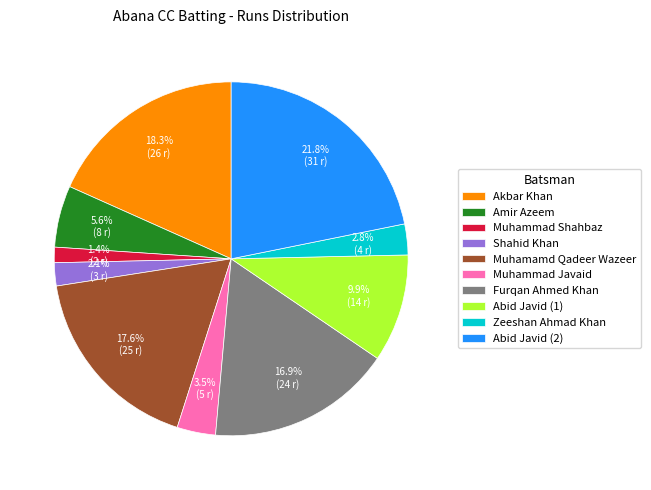

Does Abid Javid (1) account for over 50% of the chart?

No